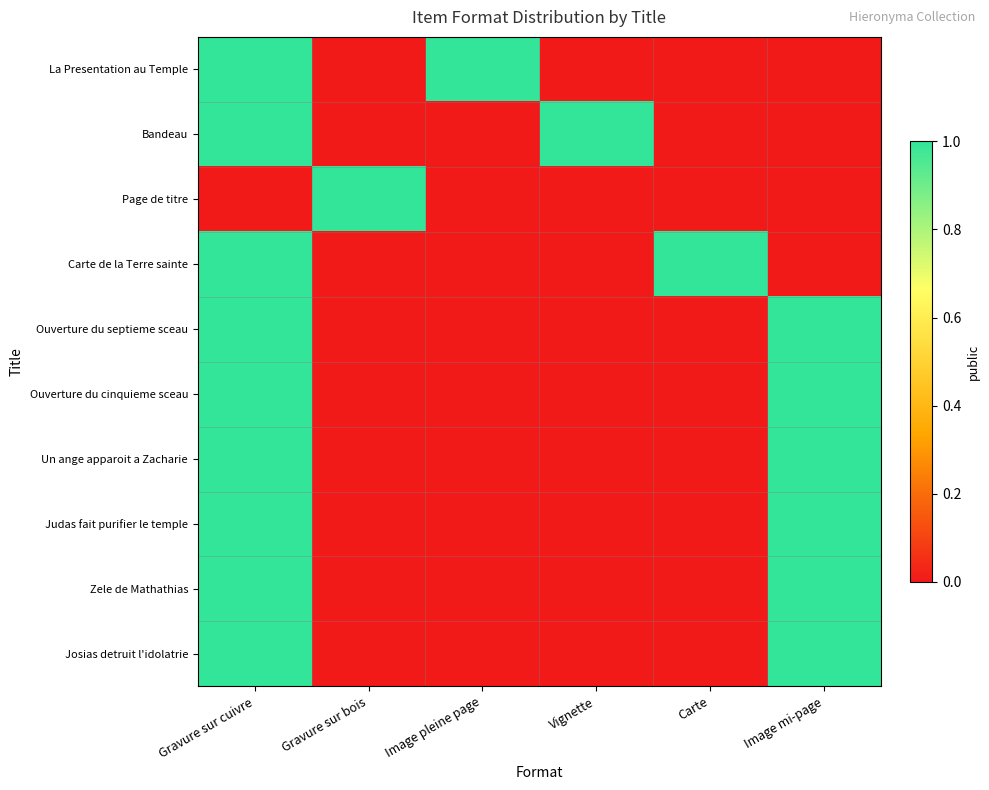

How many categories are shown in the chart?

6